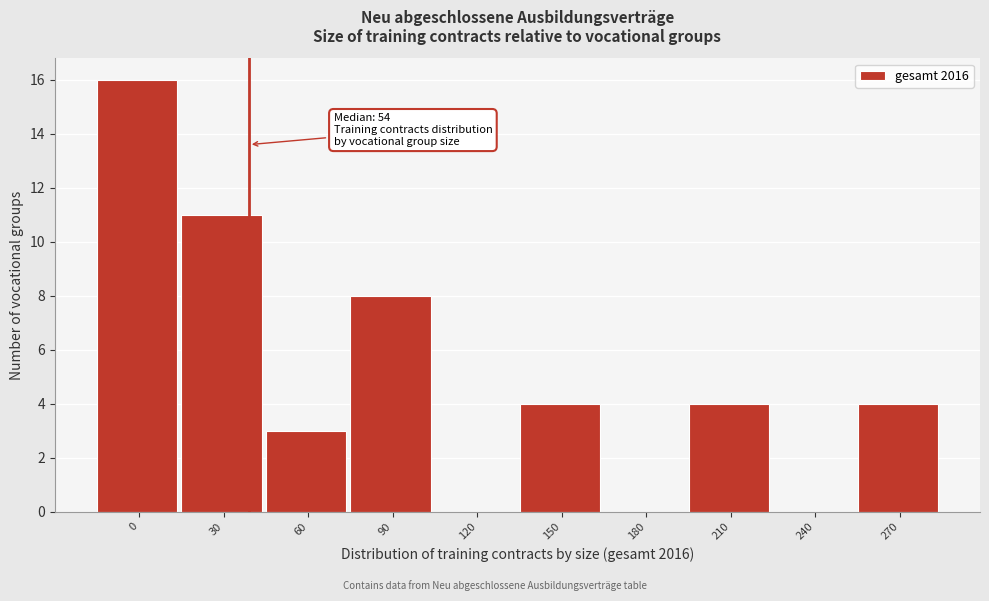

Reading left to right, list all the values displayed in this chart.

0=16	30=11	60=3	90=8	120=0	150=4	180=0	210=4	240=0	270=4